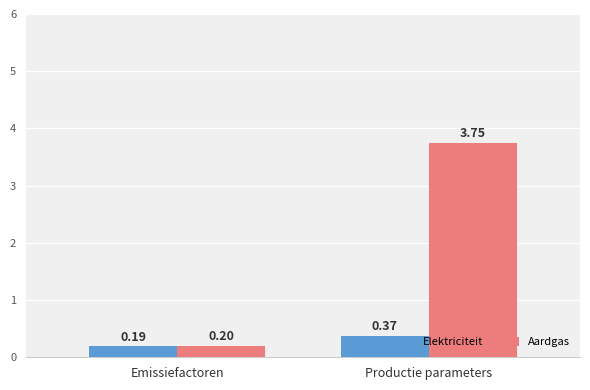

At which label does Aardgas first exceed 3?

Productie parameters